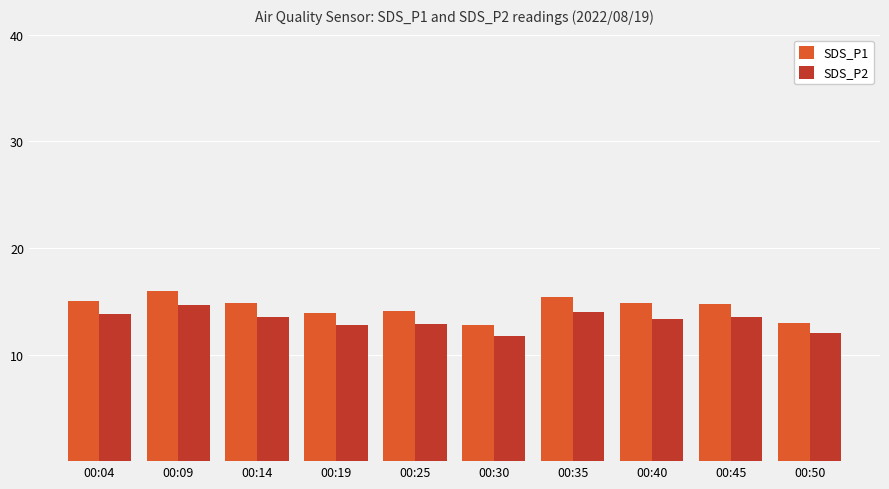

What value does the SDS_P2 series have at 00:25?

12.9